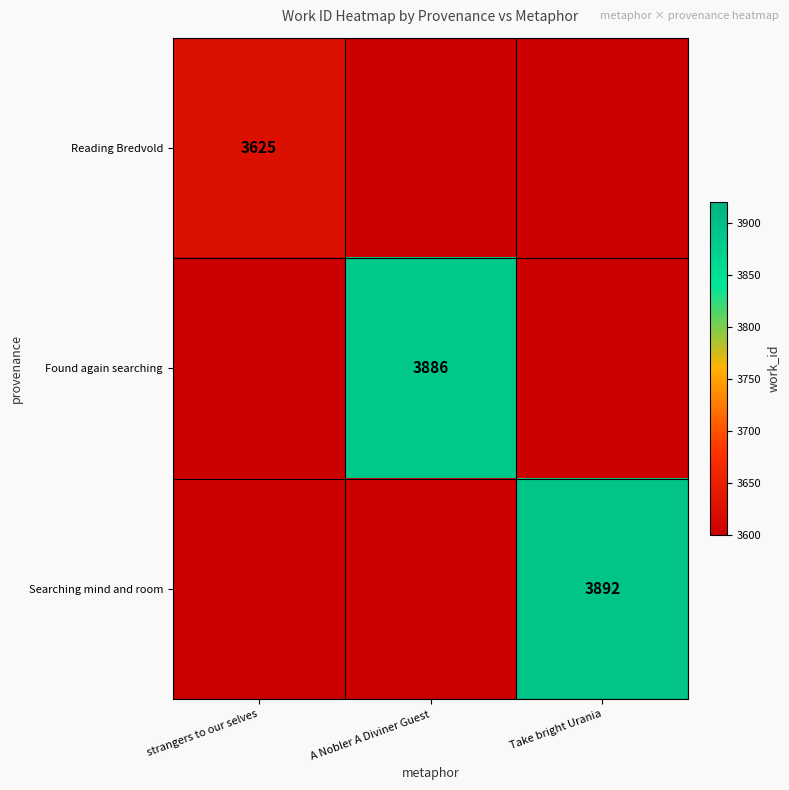

True or false: Searching mind and room has a value of 3892 at Take bright Urania.

True